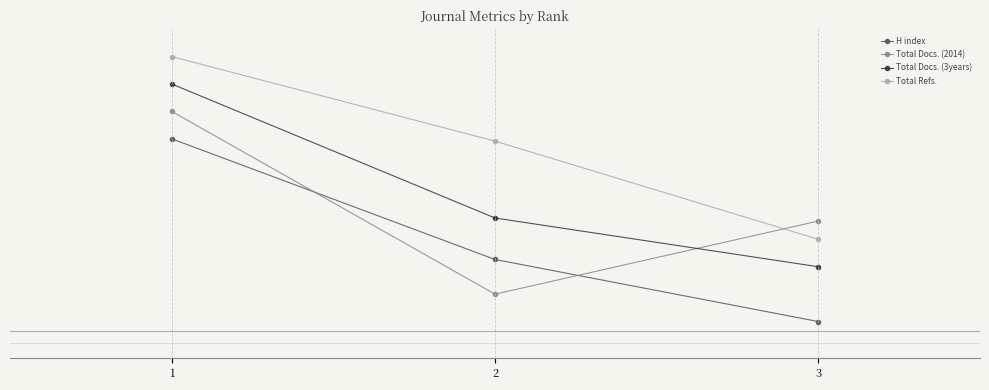

At 3, list the series in order from smallest to largest.

H index, Total Docs. (3years), Total Refs., Total Docs. (2014)